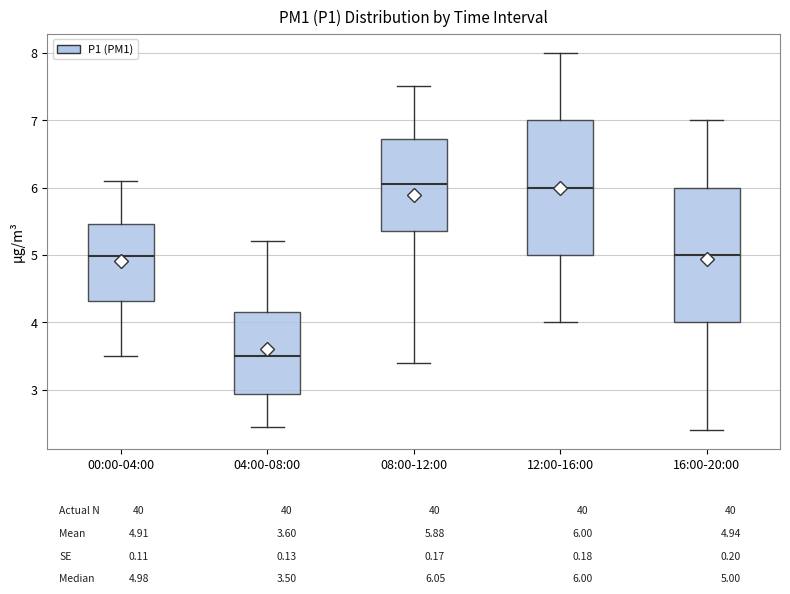

Where does the lower whisker of the box for 08:00-12:00 end on the y-axis? The values are not printed on the chart, so give them approximately, as read against the axis.

3.4